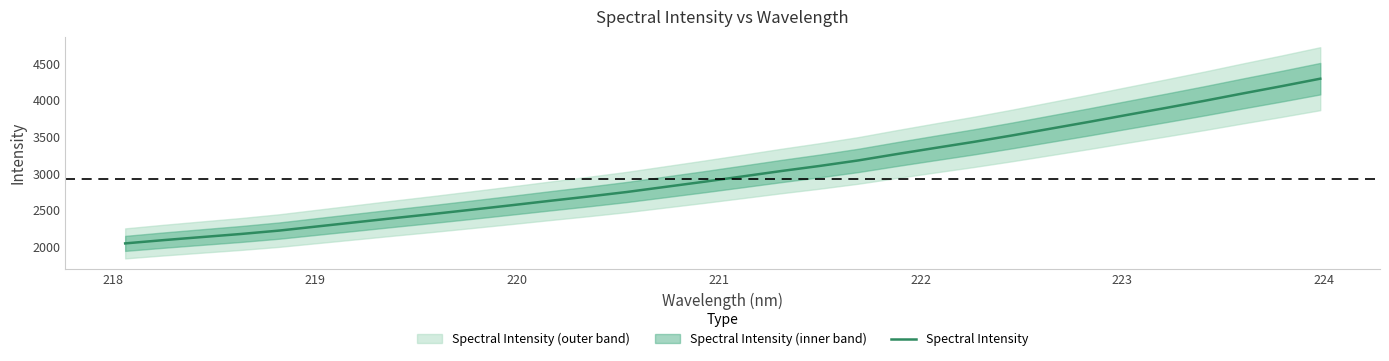

What is the maximum value for Spectral Intensity?

4291.2